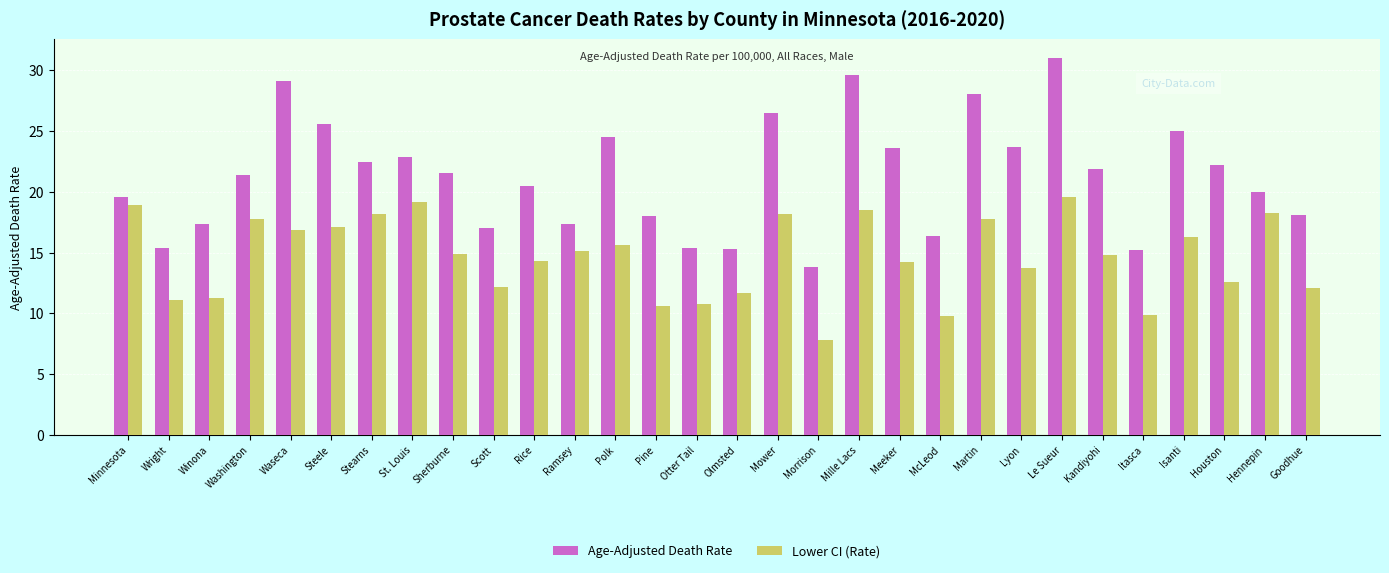

Where does the Lower CI (Rate) series first go above 14?

Minnesota